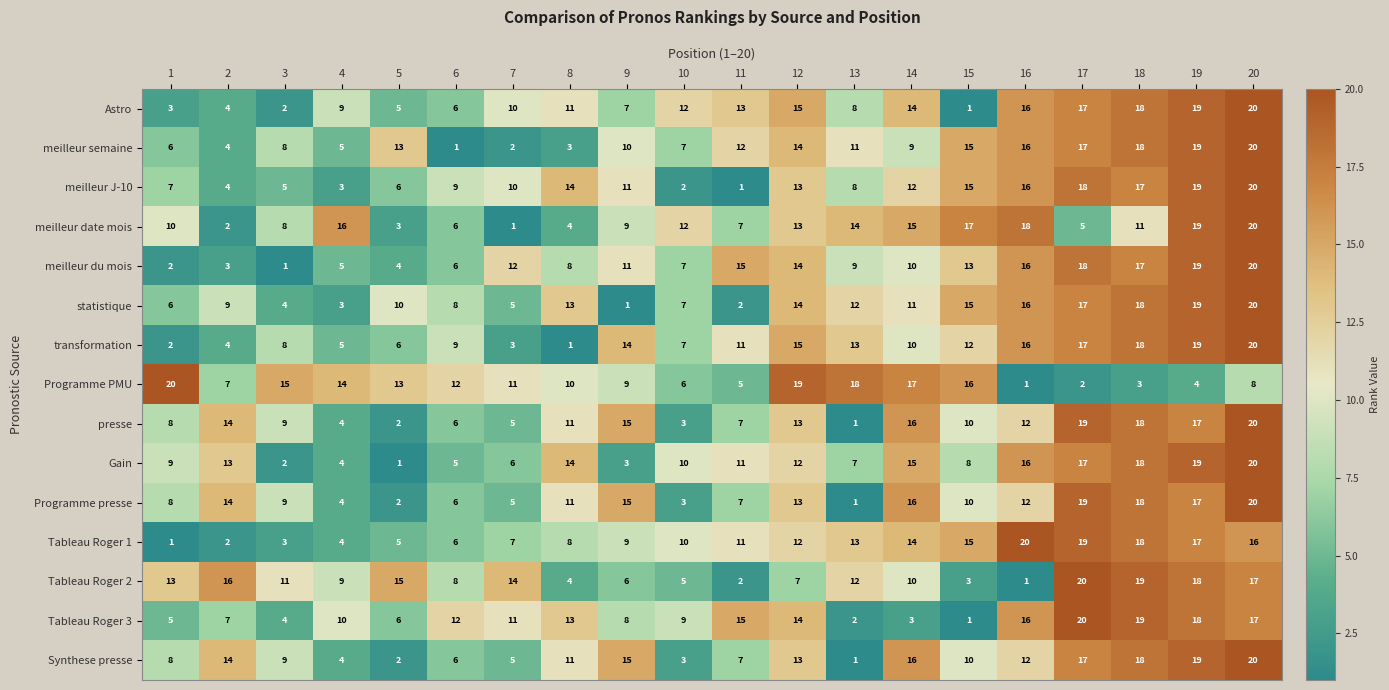

What is the difference between the highest and lowest values at 20?

12